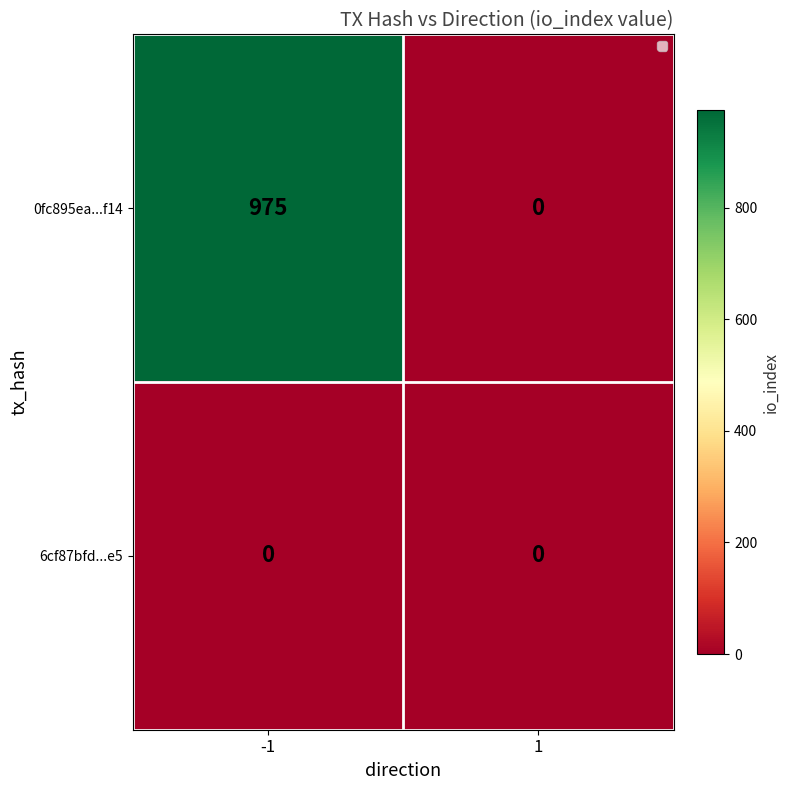

How many categories are shown in the chart?

2